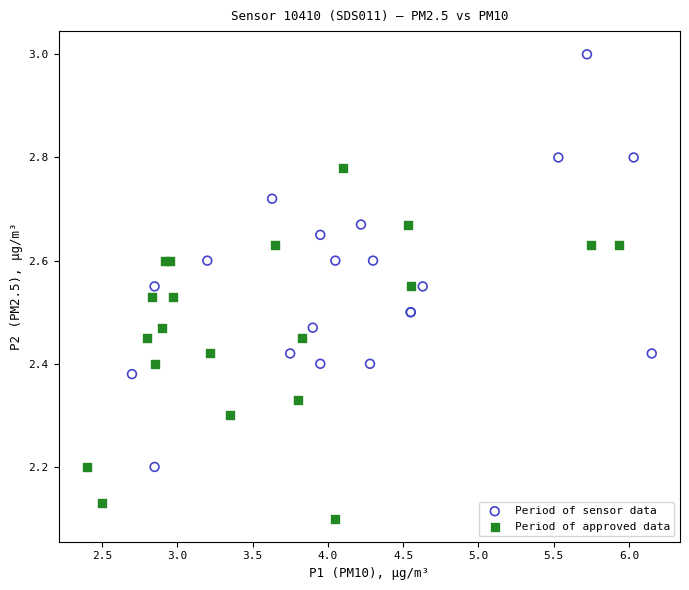

What are all the series names shown in the legend?

Period of sensor data, Period of approved data